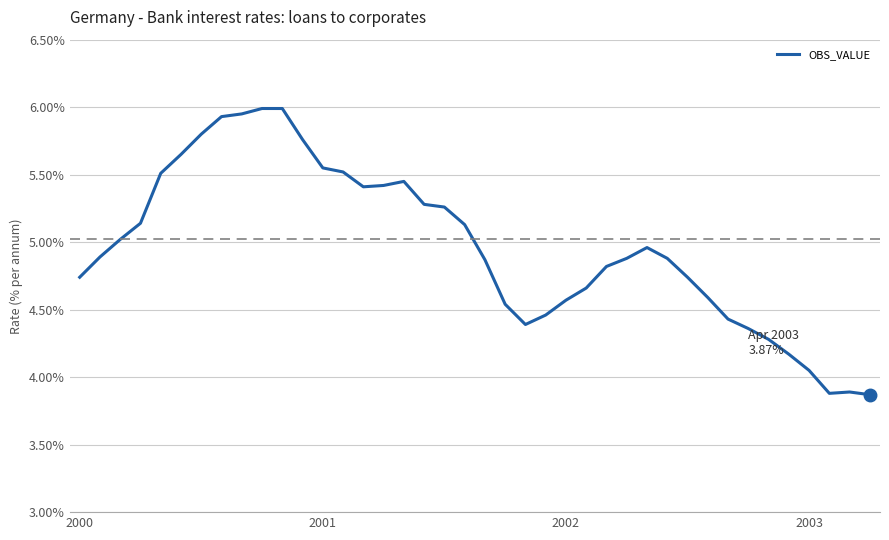

How many lines are shown in the chart?

1